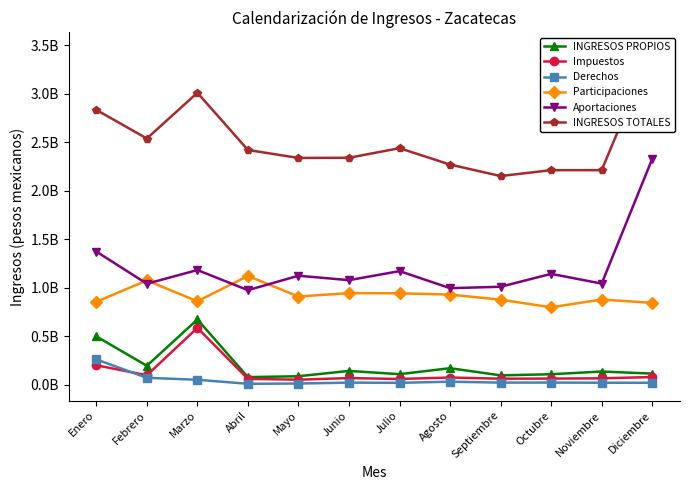

Between Enero and Julio, which series saw the biggest shift?

INGRESOS TOTALES